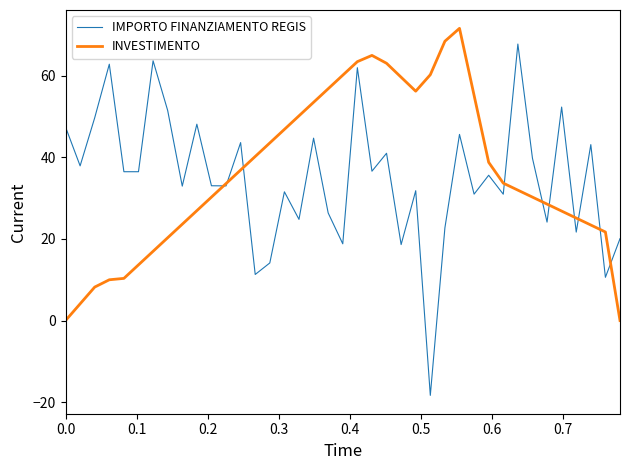

Which series has the largest range (max minus min)?

IMPORTO FINANZIAMENTO REGIS